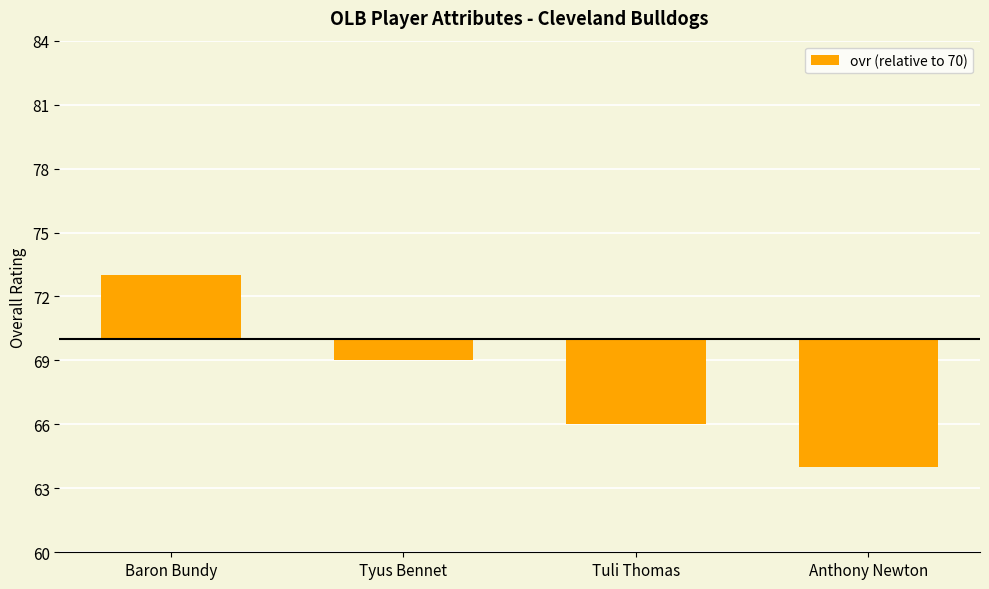

Rank the categories by value from highest to lowest.

Baron Bundy, Tyus Bennet, Tuli Thomas, Anthony Newton